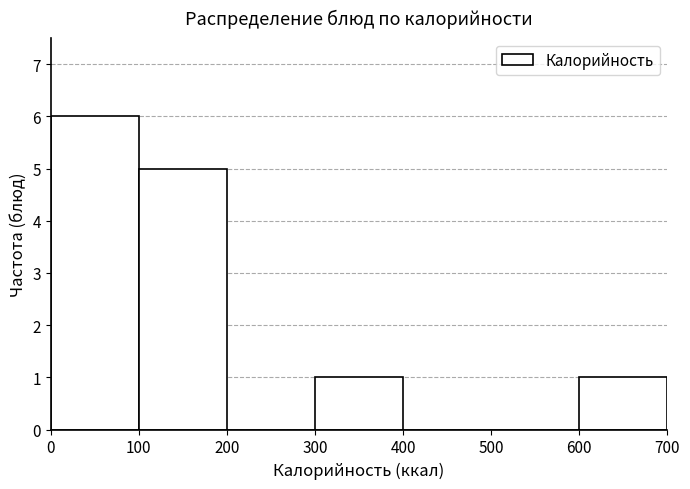

Reading left to right, list every bar in this chart as the range it spans on the x-axis followed by its height. The values are not printed on the chart, so give them approximately, as read against the axis.

0 to 100: 6
100 to 200: 5
200 to 300: 0
300 to 400: 1
400 to 500: 0
500 to 600: 0
600 to 700: 1